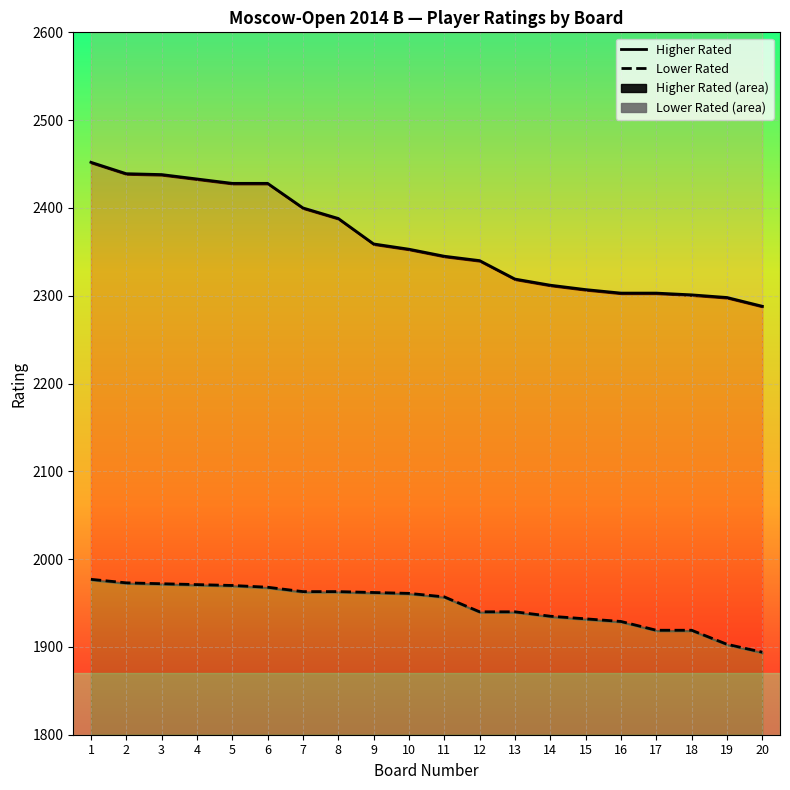

Between 6 and 4, which is larger?

4